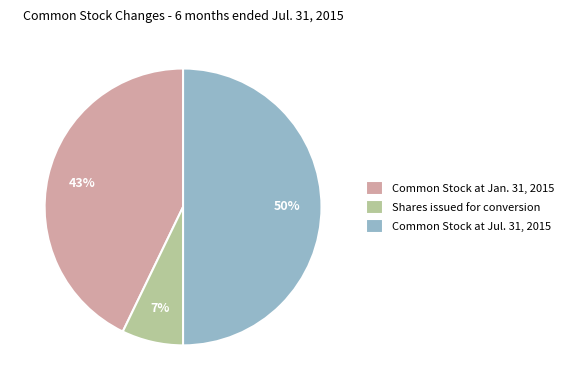

What percentage is the Common Stock at Jan. 31, 2015 slice, to the nearest percent?

43%